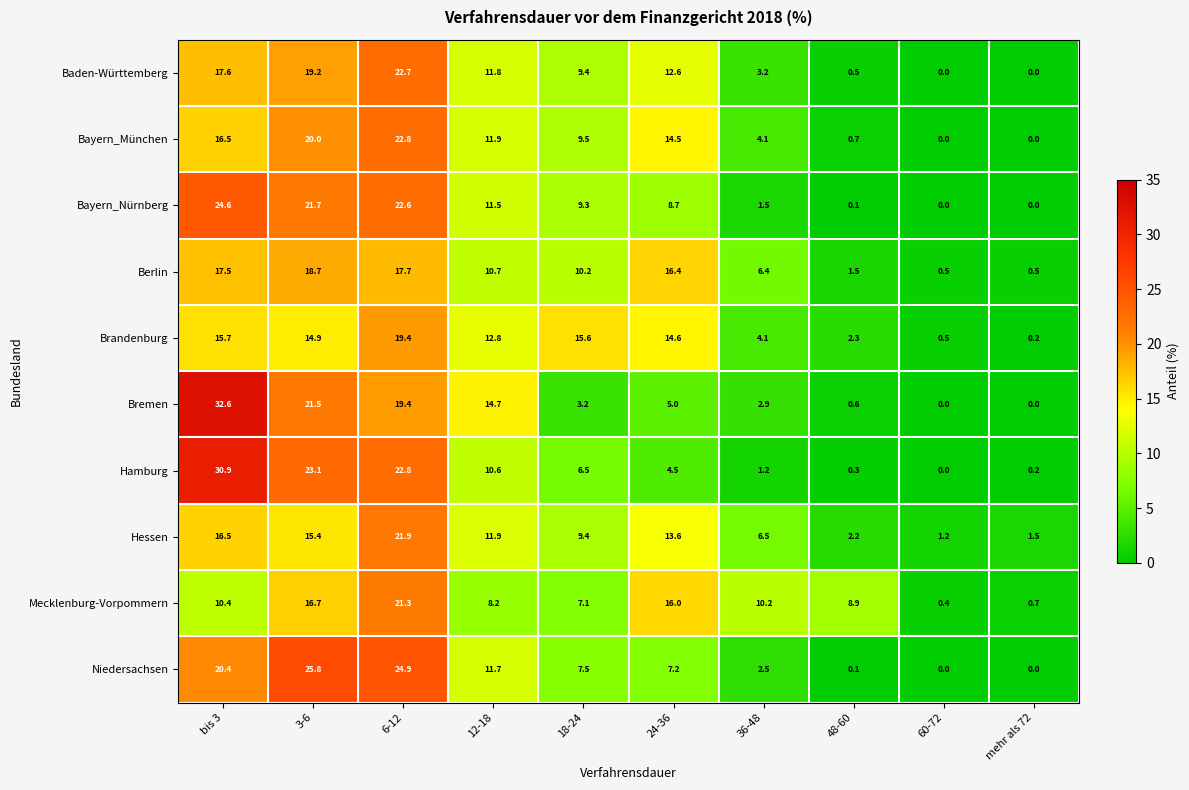

What is the approximate value of Niedersachsen at 3-6?

25.8